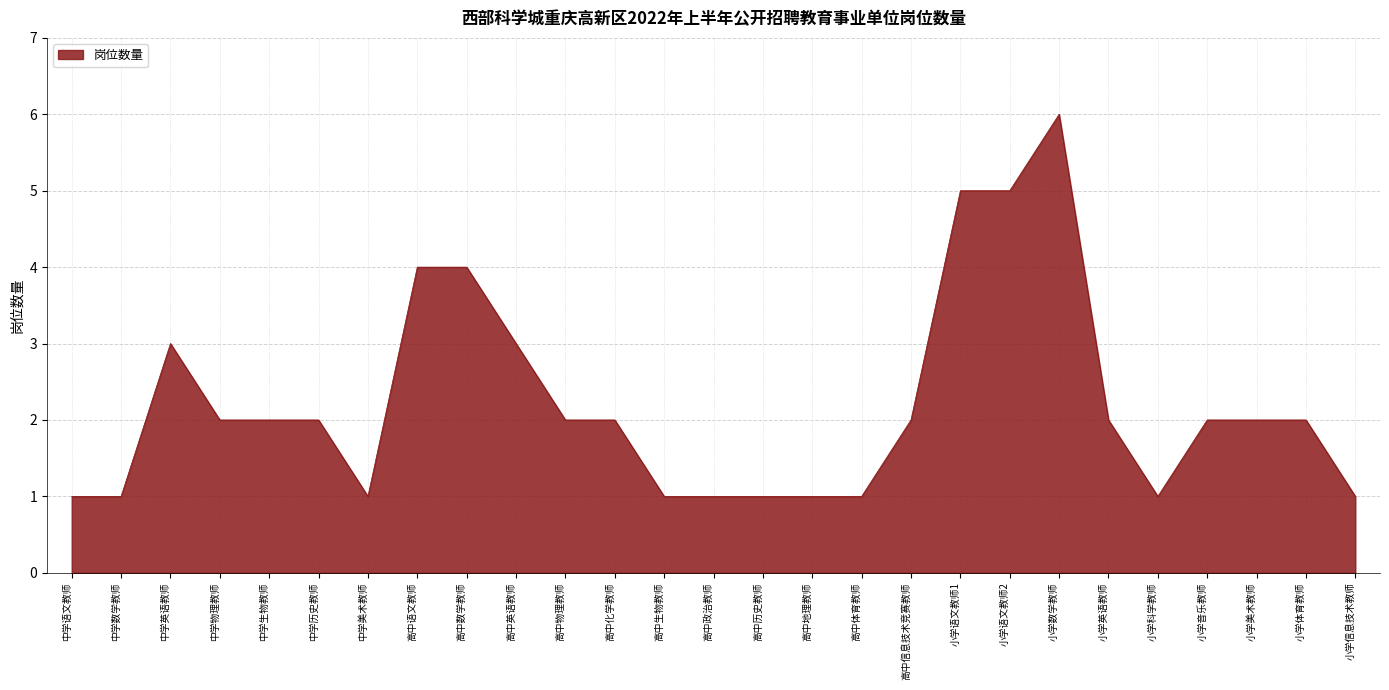

Reading left to right, extract all data points from this chart.

中学语文教师=1	中学数学教师=1	中学英语教师=3	中学物理教师=2	中学生物教师=2	中学历史教师=2	中学美术教师=1	高中语文教师=4	高中数学教师=4	高中英语教师=3	高中物理教师=2	高中化学教师=2	高中生物教师=1	高中政治教师=1	高中历史教师=1	高中地理教师=1	高中体育教师=1	高中信息技术竞赛教师=2	小学语文教师1=5	小学语文教师2=5	小学数学教师=6	小学英语教师=2	小学科学教师=1	小学音乐教师=2	小学美术教师=2	小学体育教师=2	小学信息技术教师=1